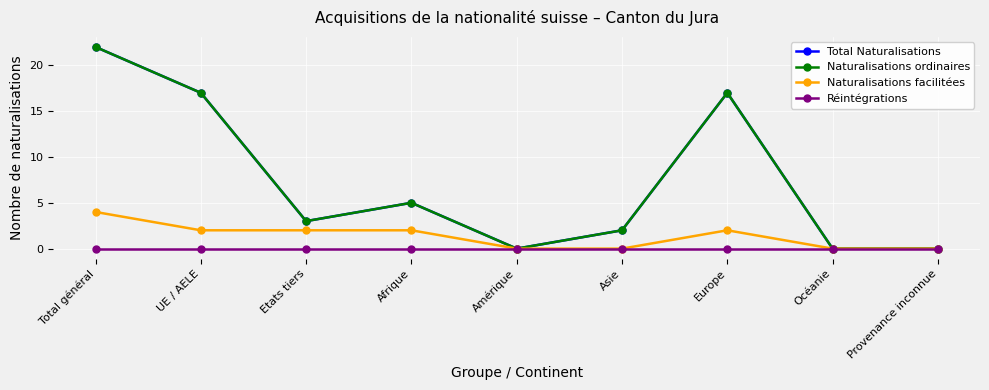

At how many categories does at least one series exceed 4?

4